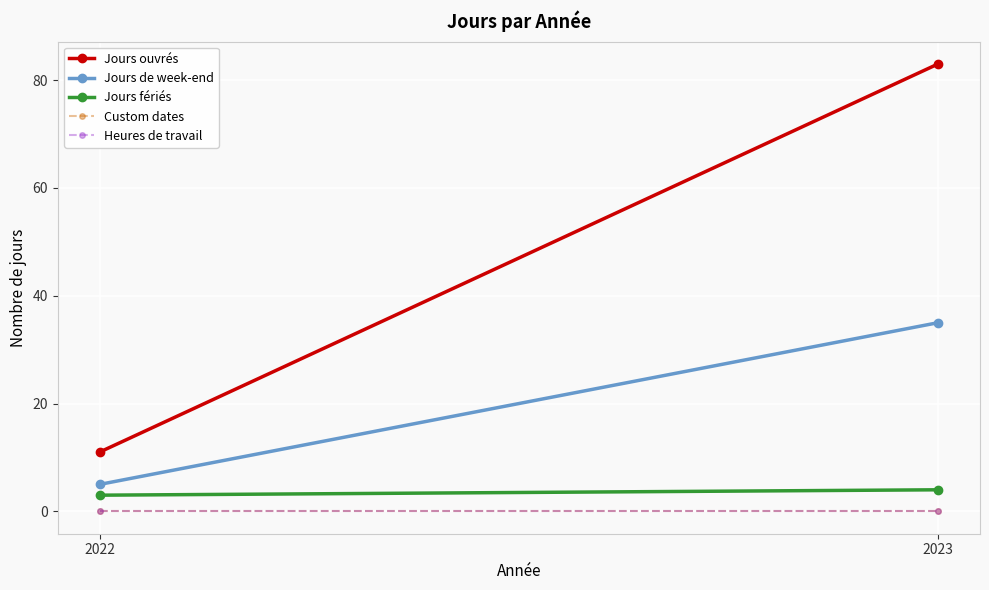

Which series has the largest total across all categories?

Jours ouvrés